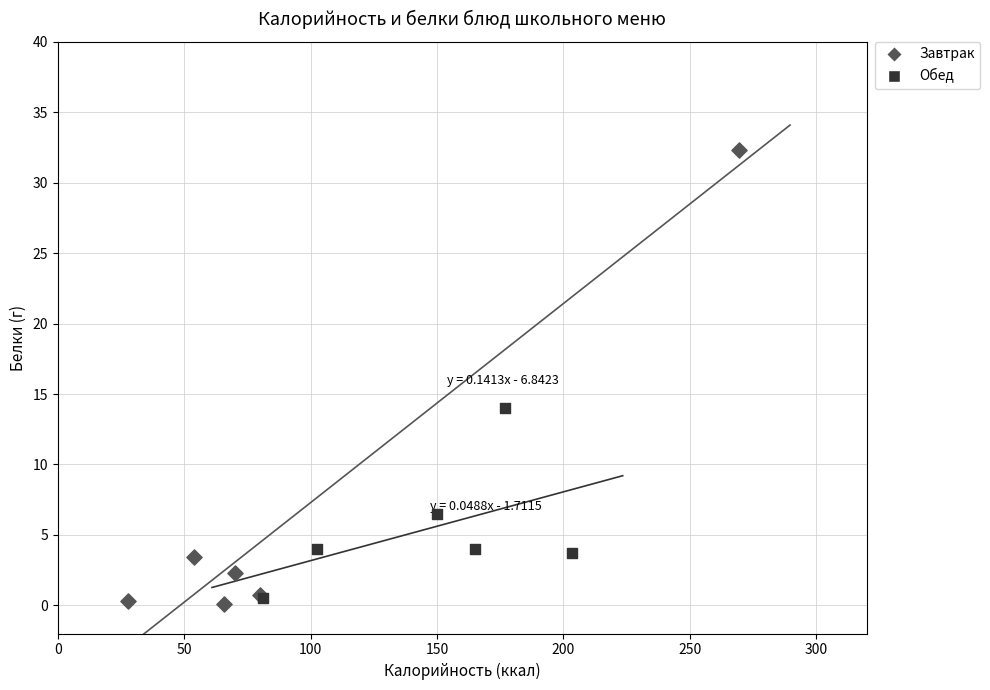

Which series contains the highest Y value?

Завтрак